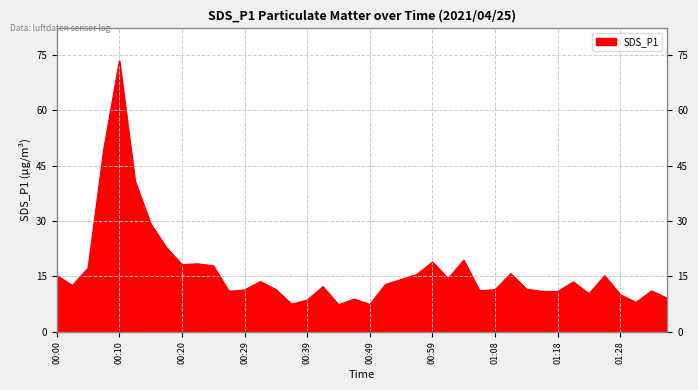

What is the difference between the maximum and minimum values?

66.1